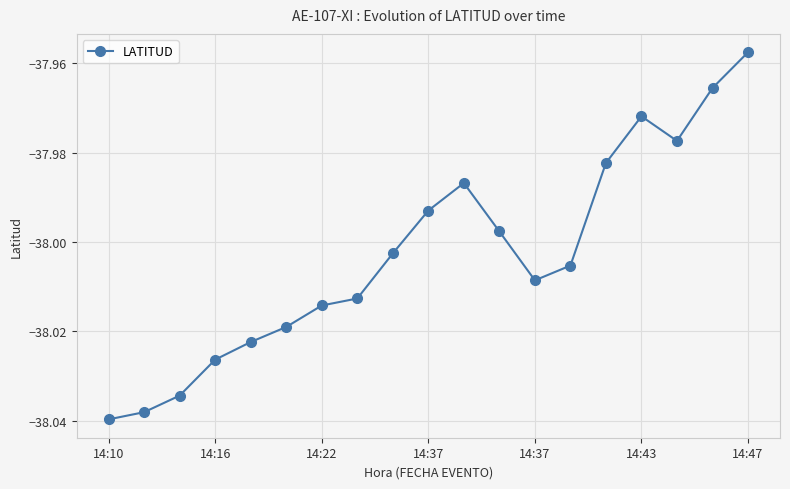

How many distinct data groups are displayed?

1